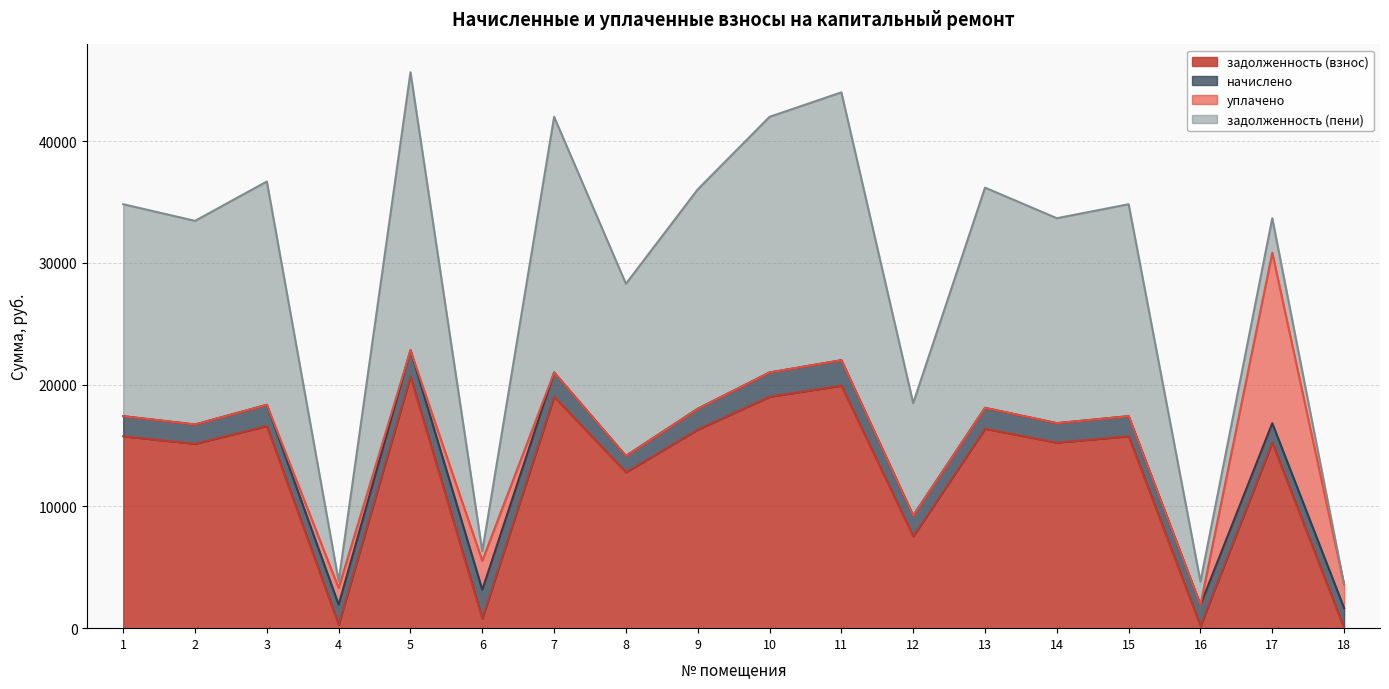

How many times do задолженность (пени) and задолженность (взнос) cross each other?

3